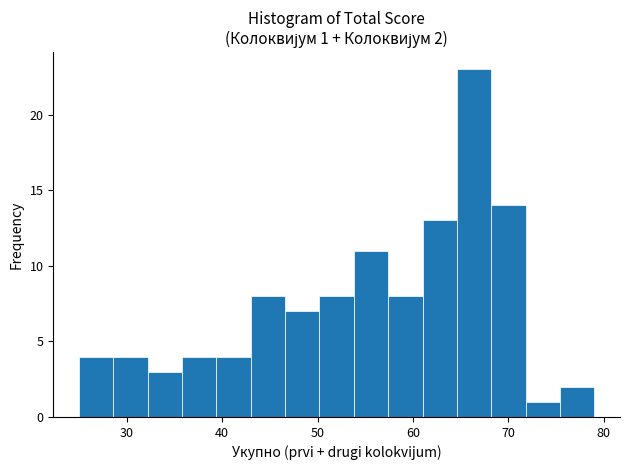

Around what value on the x-axis is the tallest bar? Give the approximate position of its centre, as read against the axis.

66